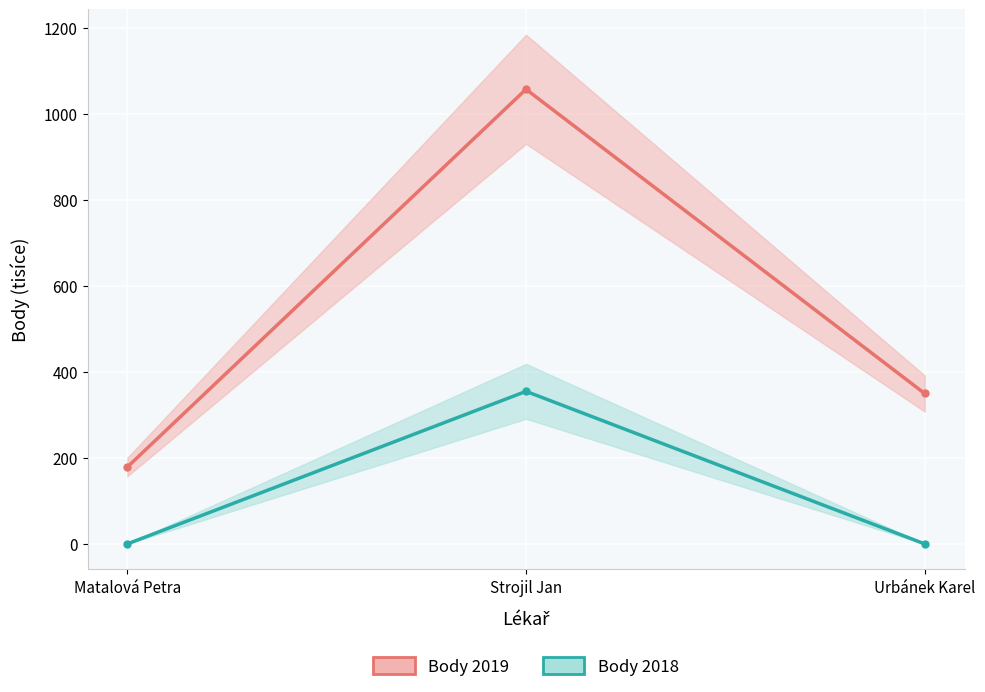

What is the difference between the maximum and minimum values in the Body 2019 series?

879